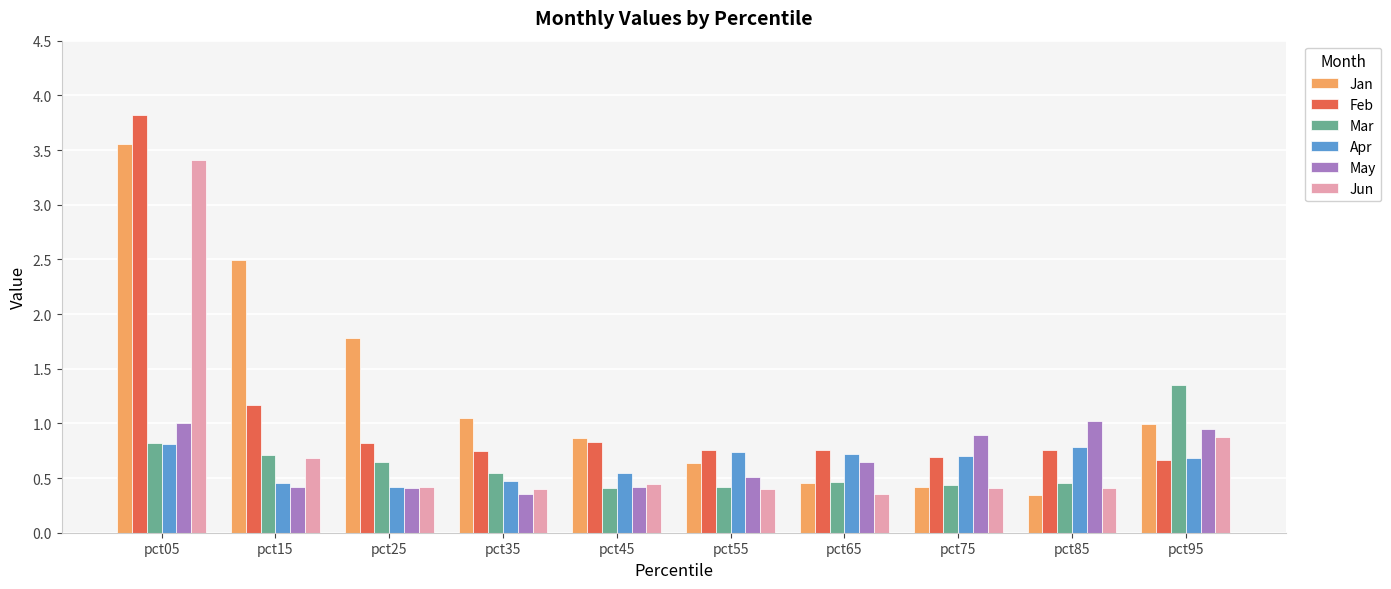

How many bars are there in each group?

6